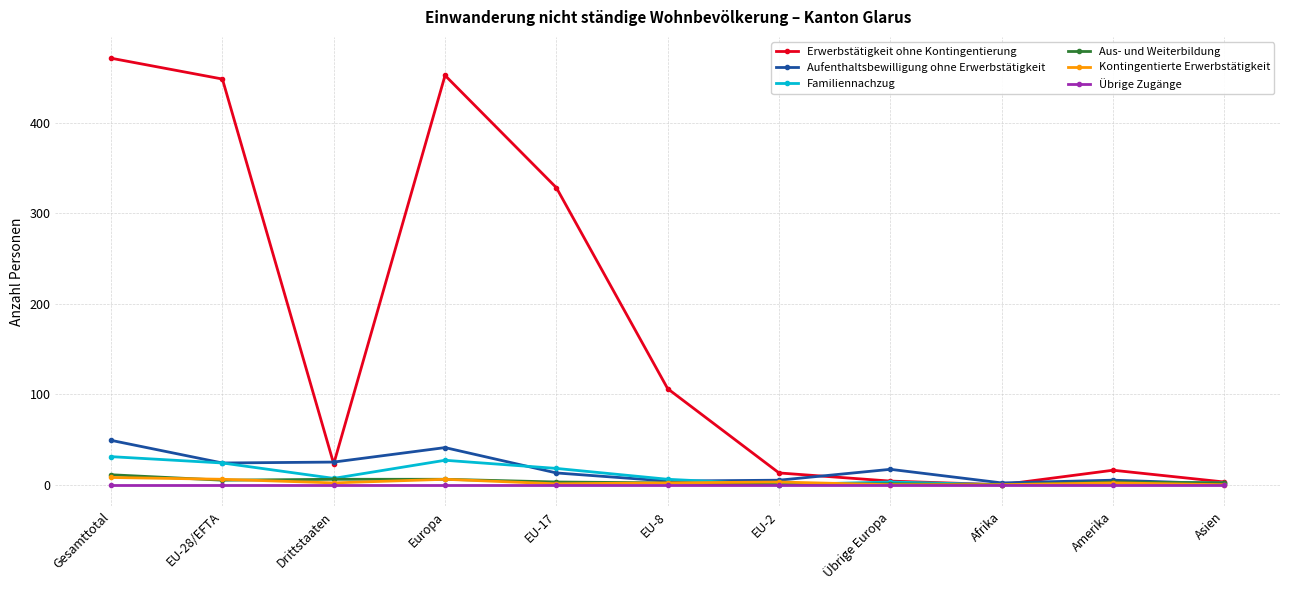

How many data points does each series have?

11